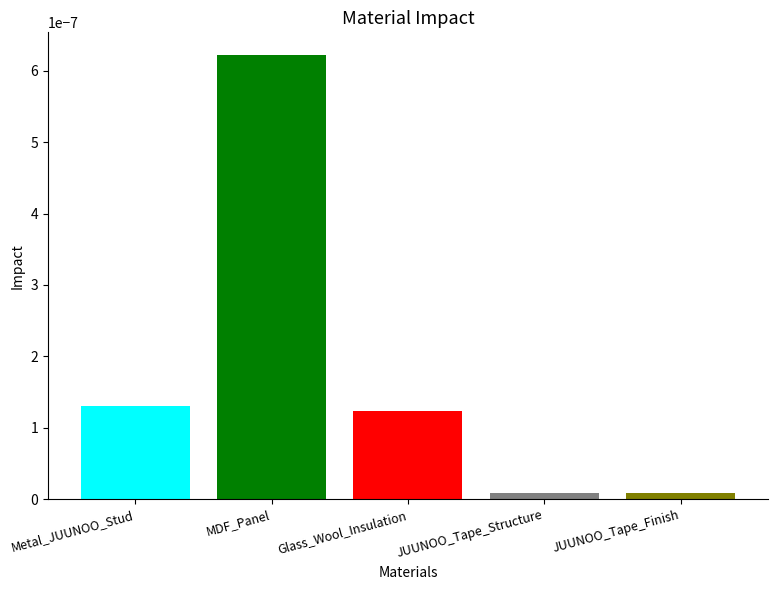

Between Metal_JUUNOO_Stud and JUUNOO_Tape_Finish, which is larger?

Metal_JUUNOO_Stud